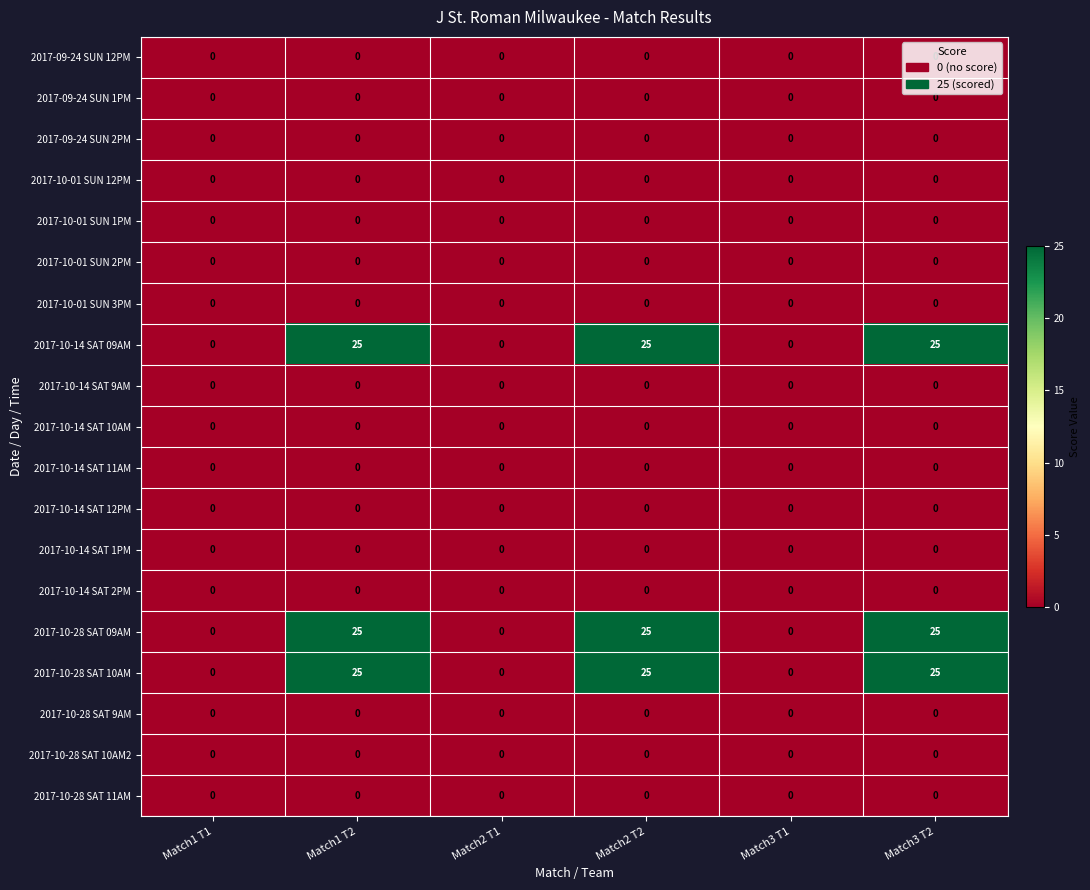

At how many categories does at least one series exceed 14?

3